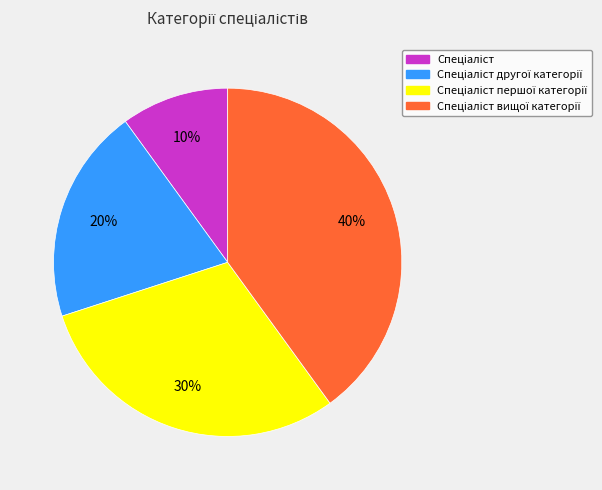

Is there a majority slice in this chart?

No